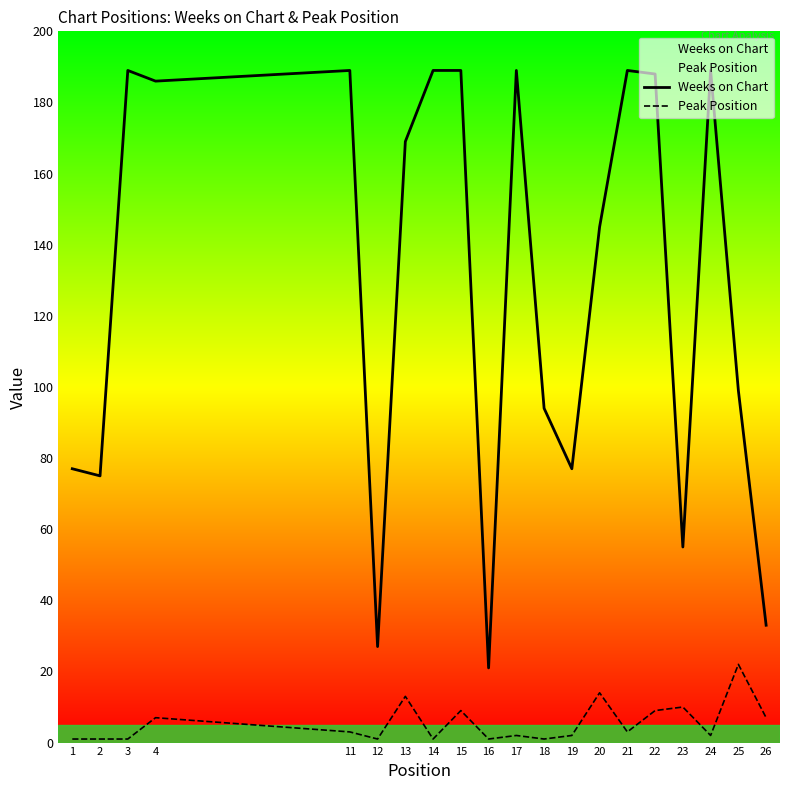

Which series has the largest total across all categories?

Weeks on Chart